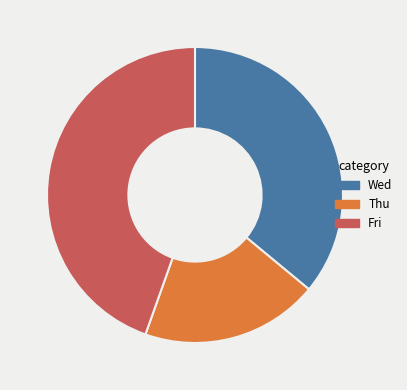

What is the ratio of the value at Thu to the value at Fri?

0.4